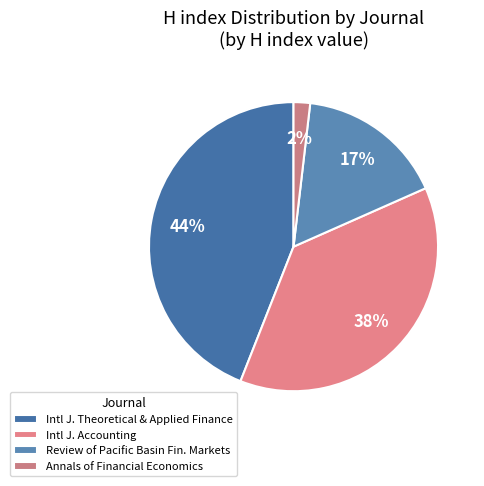

Count the number of slices in the pie.

4